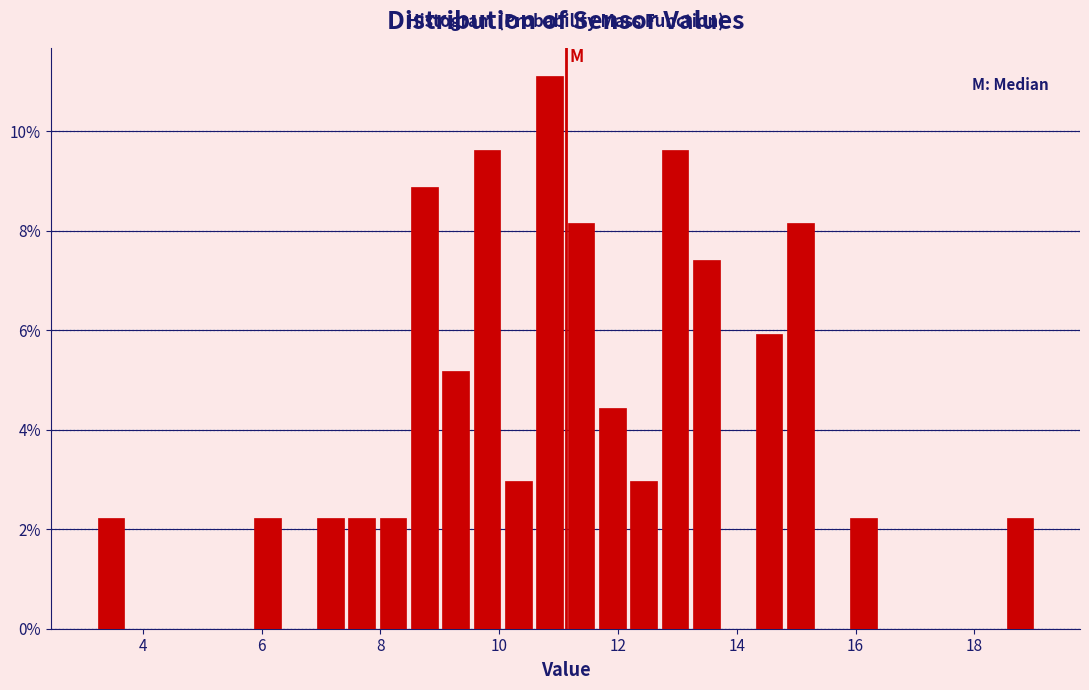

Around what value on the x-axis is the tallest bar? Give the approximate position of its centre, as read against the axis.

10.8